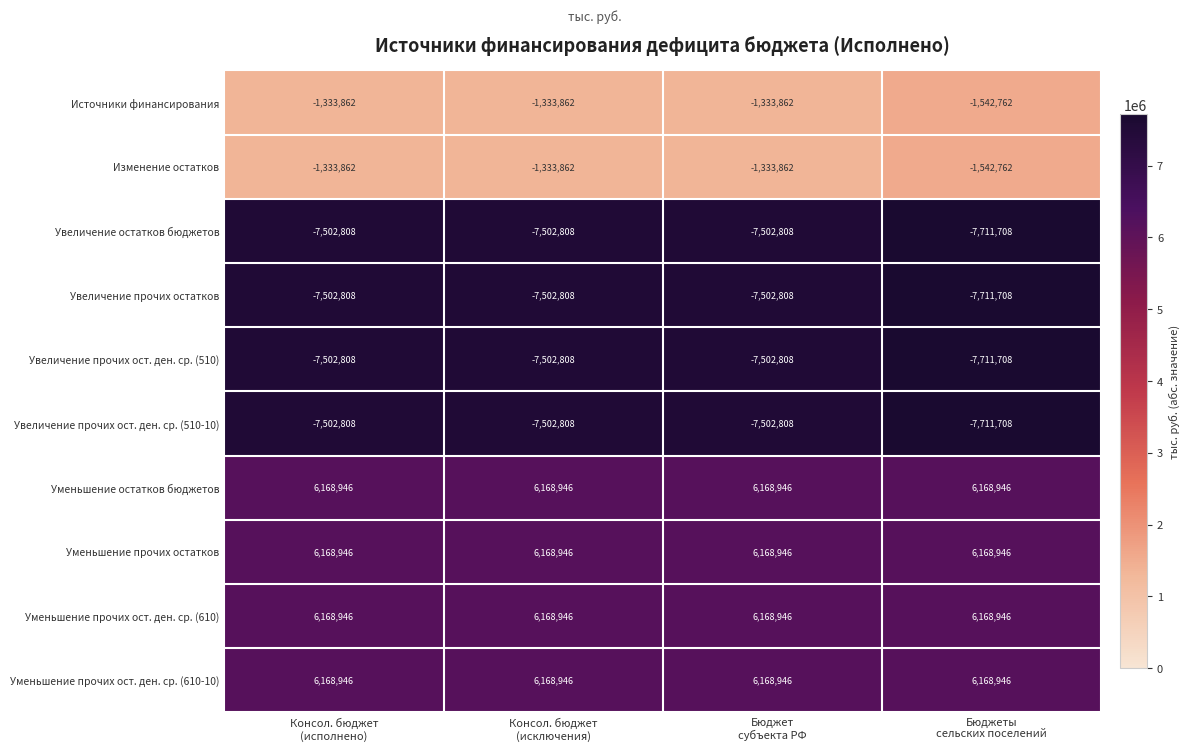

What is the total value across all series at Консол. бюджет
(исключения)?

-8003172